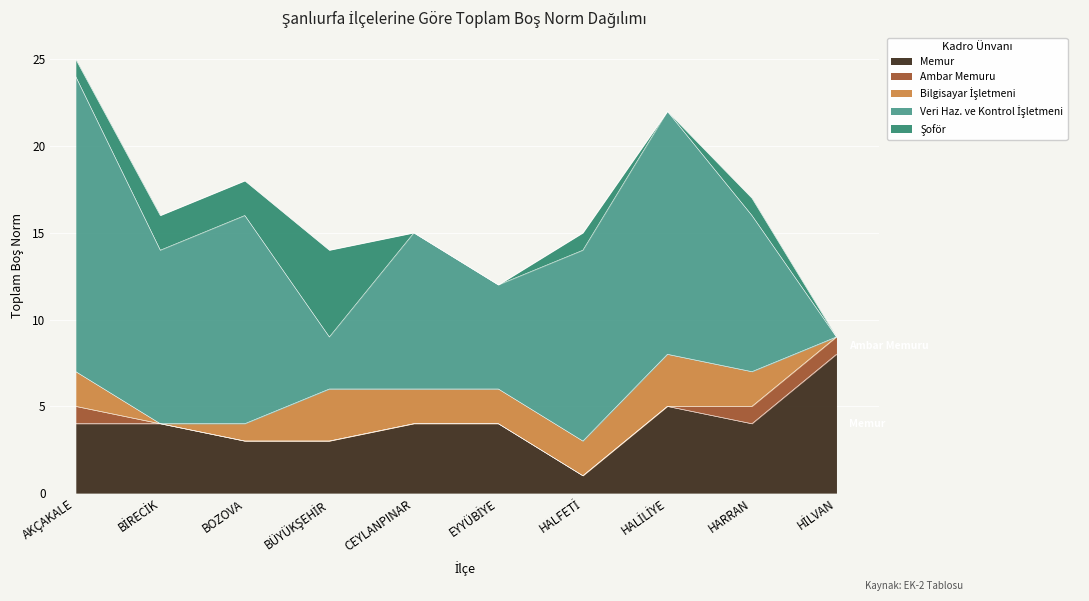

How many lines are shown in the chart?

5